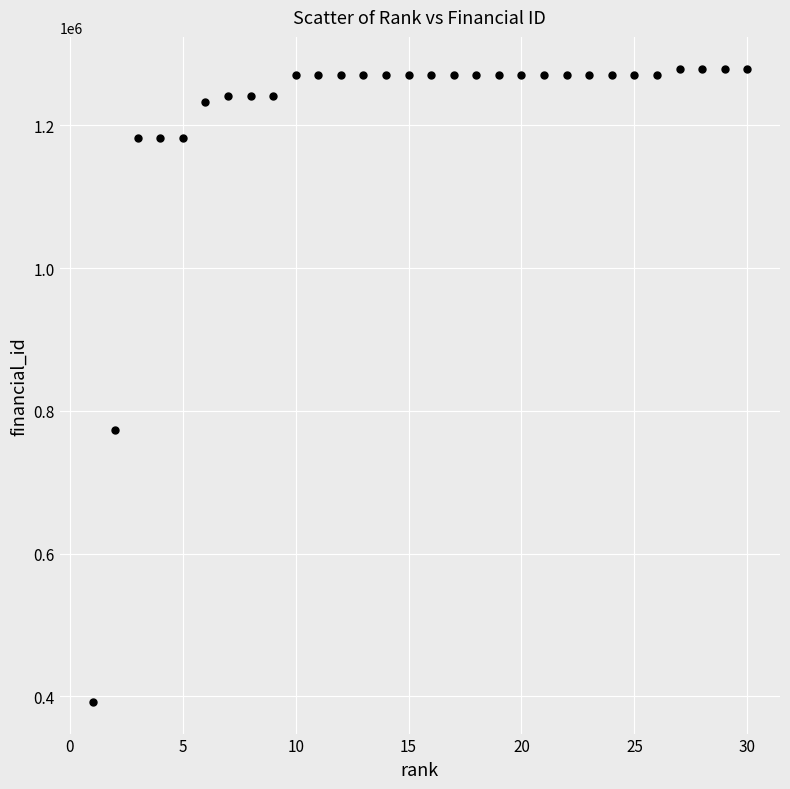

What Y value in the scatter plot is closest to 835877?

772928